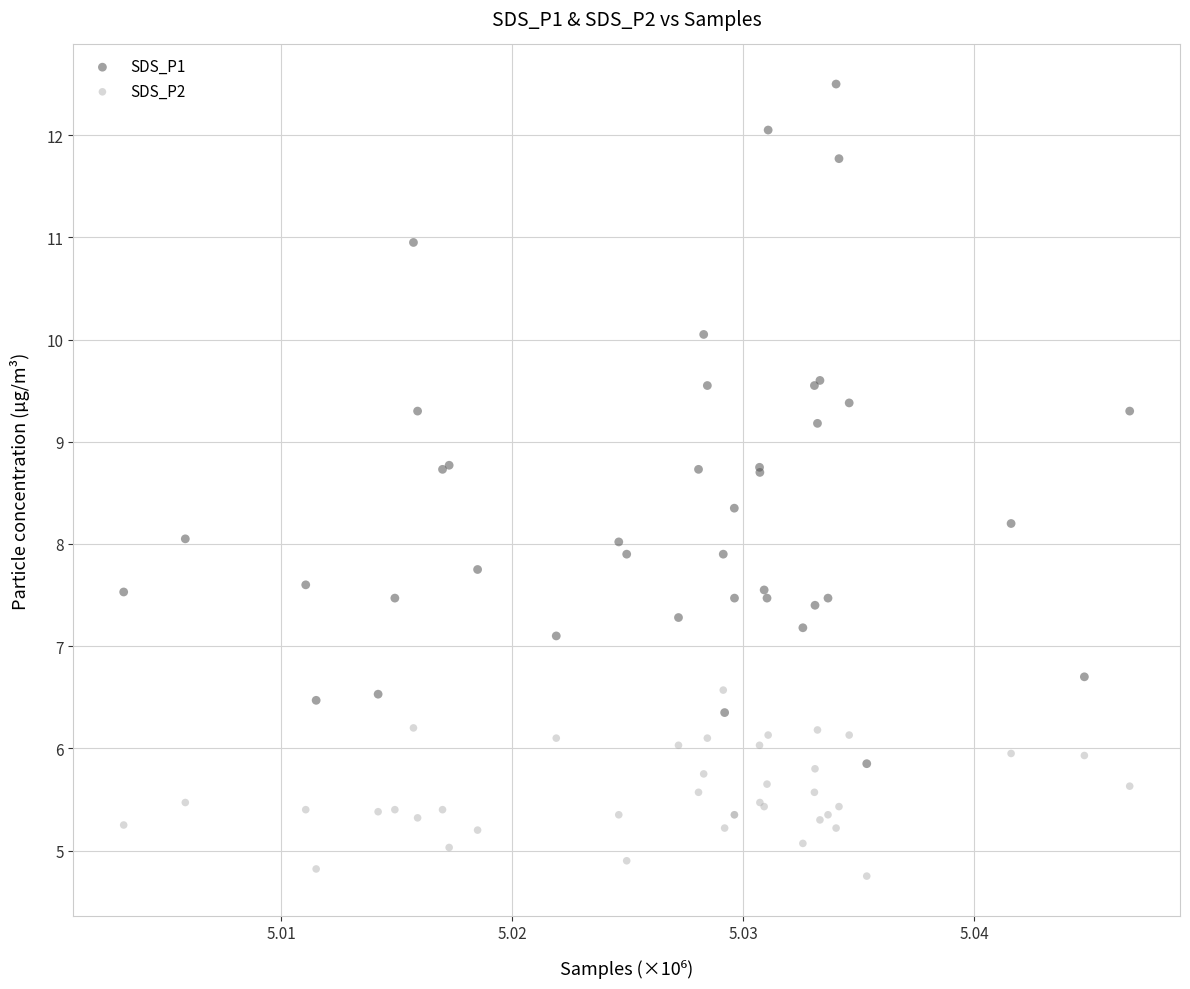

Which series contains the highest Y value?

SDS_P1